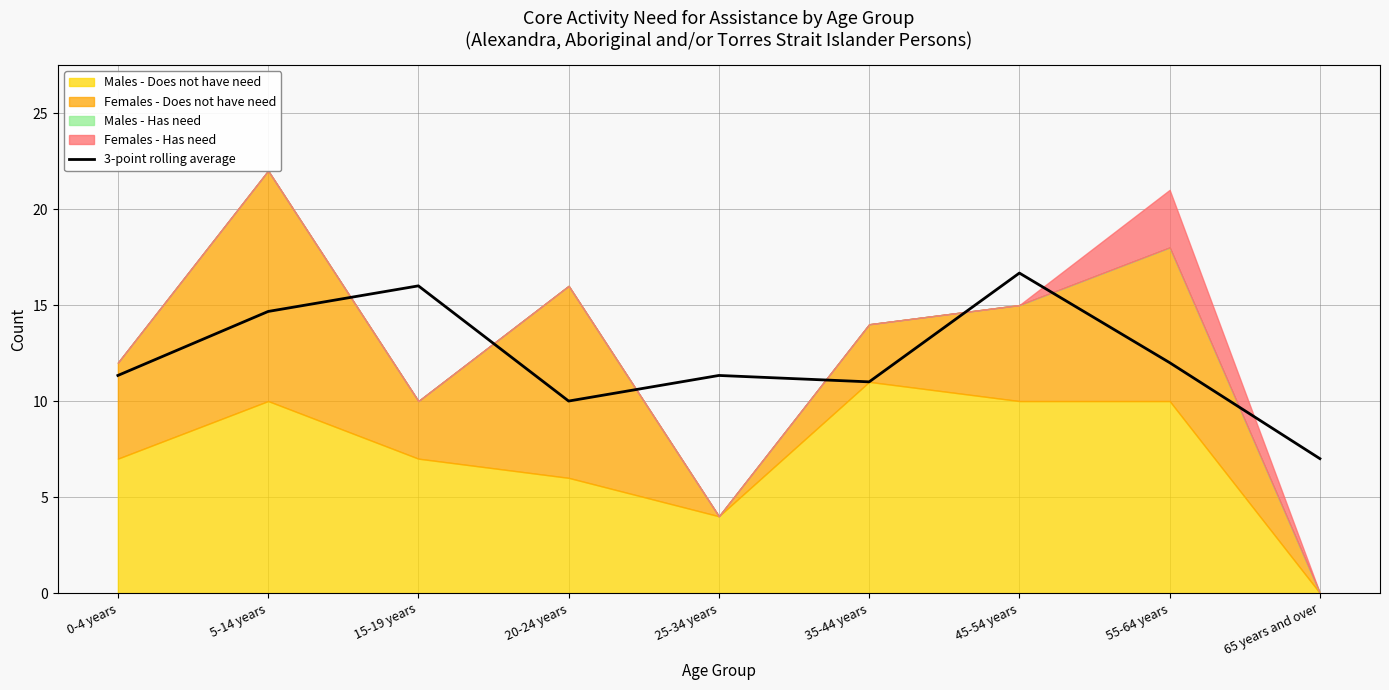

What is the average value?

12.2